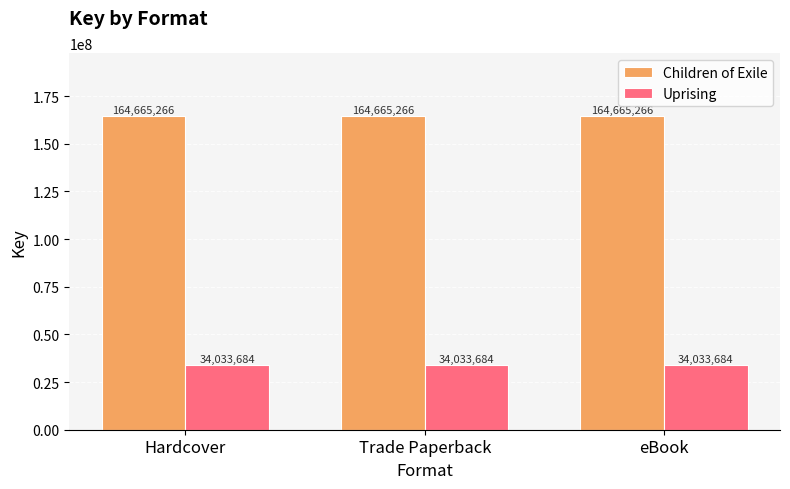

At how many categories does at least one series exceed 115184426?

3